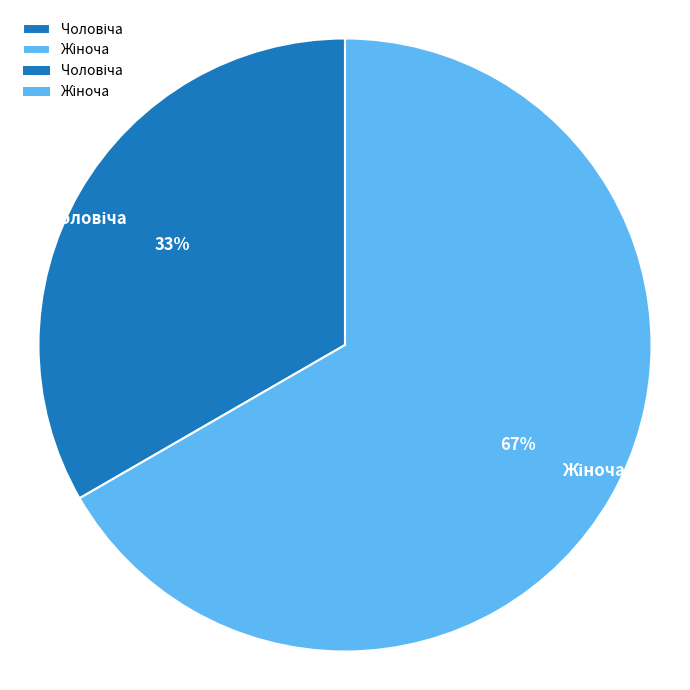

Is there a majority slice in this chart?

Yes